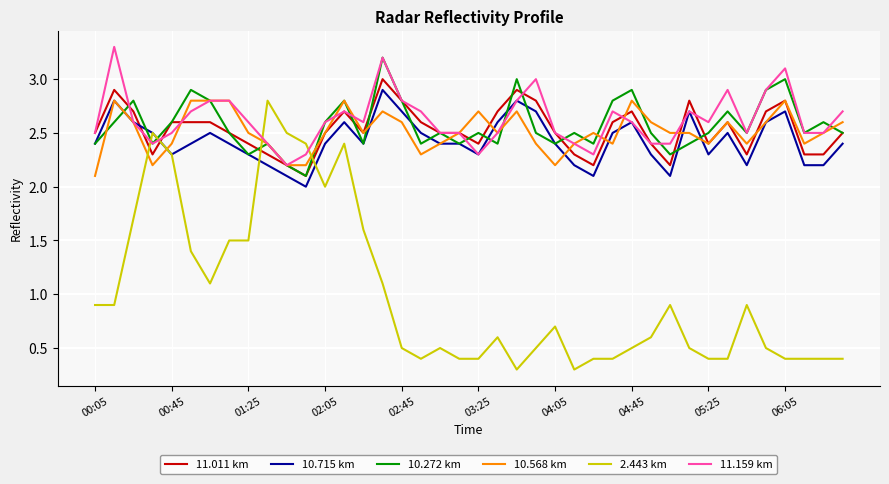

Which series ends up on top after the final intersection of 2.443 km and 10.272 km?

10.272 km